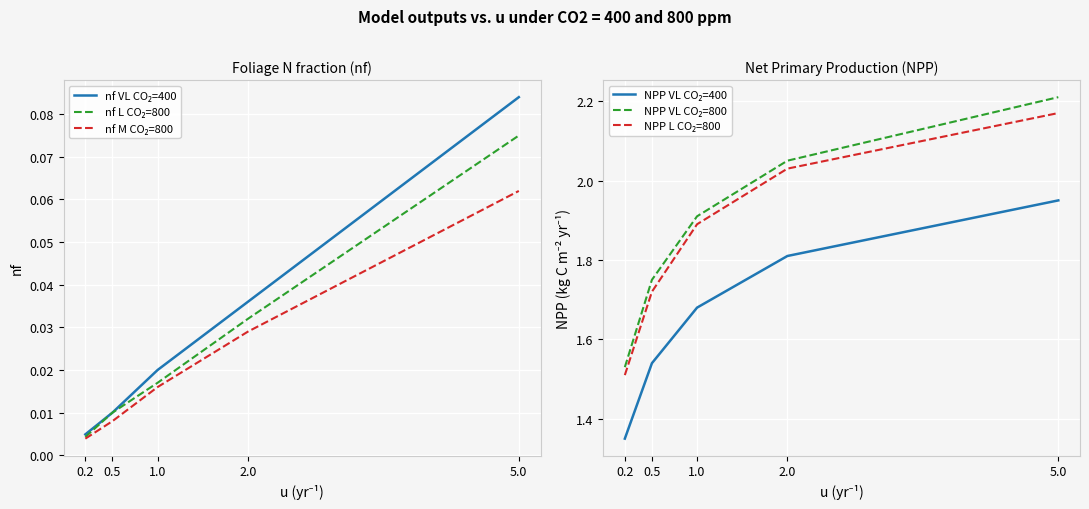

What is the greatest value displayed?

2.2